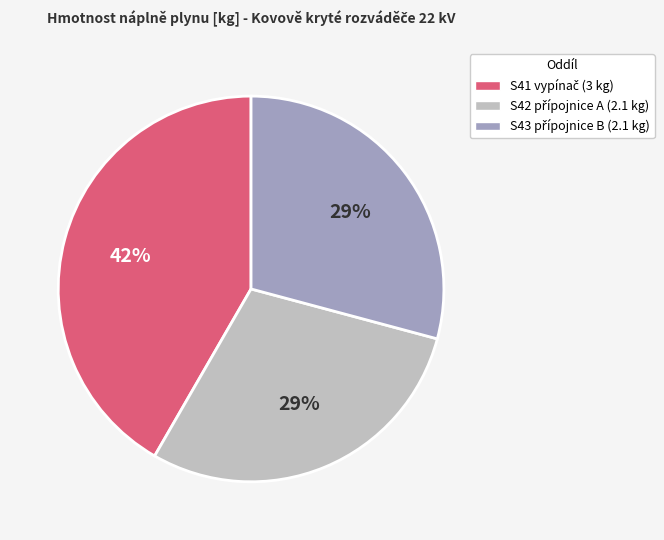

To the nearest percent, what is the average slice percentage?

33%